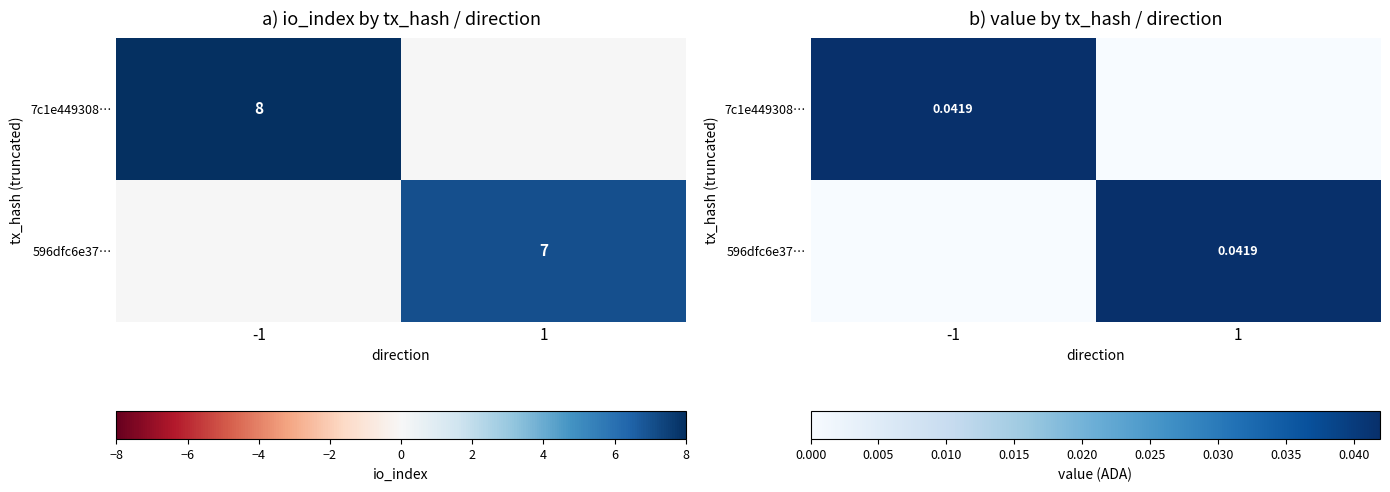

The 7c1e449308… series shows 0.0 at 1. True or false?

True